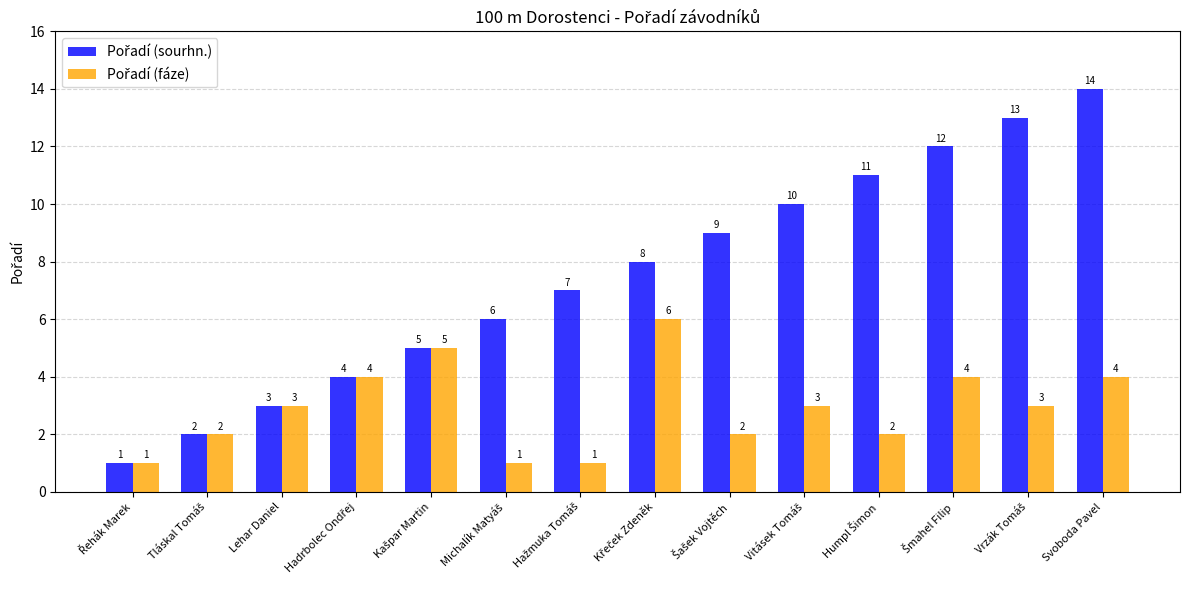

Which category has the highest value across all series?

Svoboda Pavel